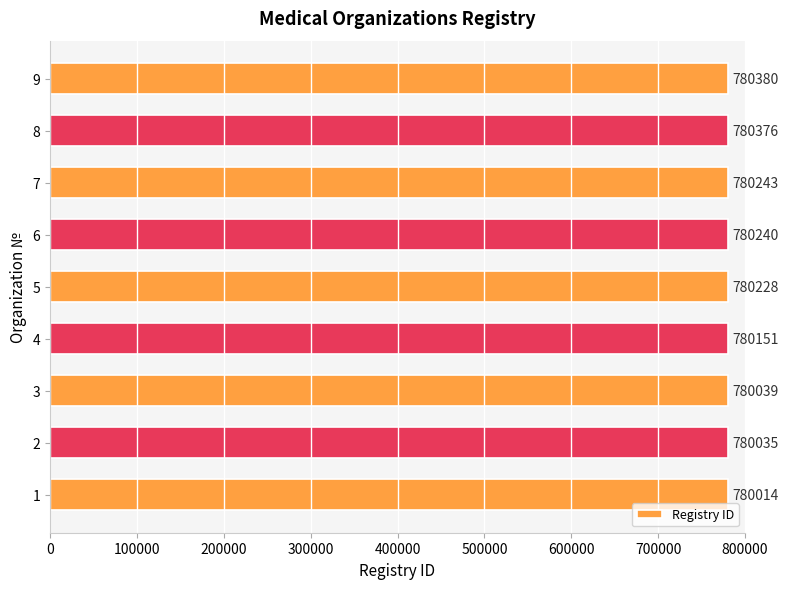

List the labels in order of value, largest first.

9, 8, 7, 6, 5, 4, 3, 2, 1